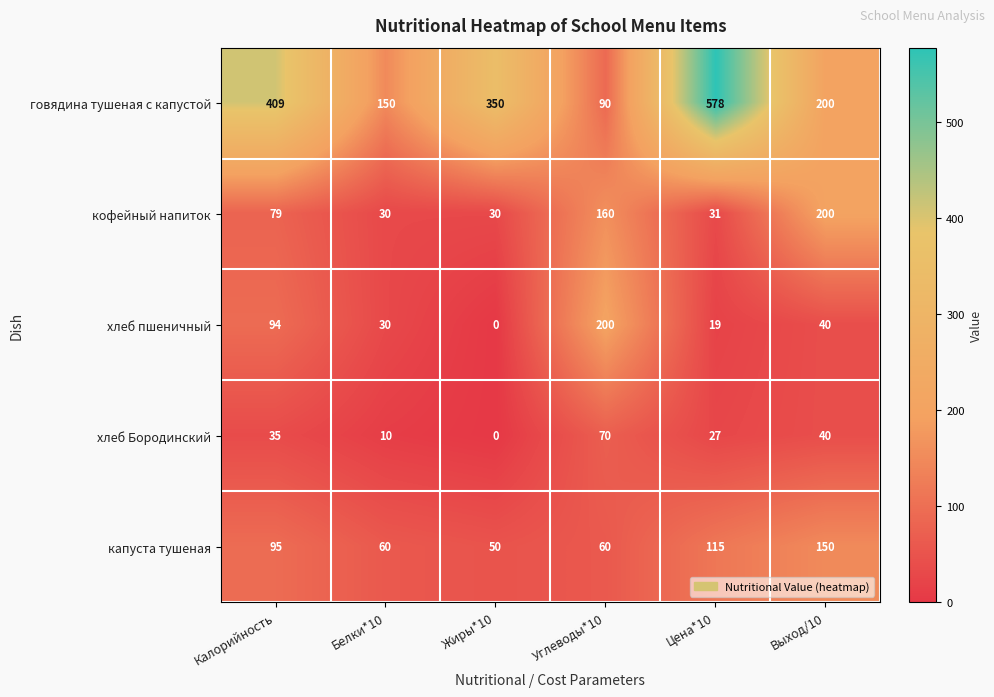

Is the value of хлеб Бородинский at Жиры*10 greater than the value of хлеб пшеничный at Углеводы*10?

No